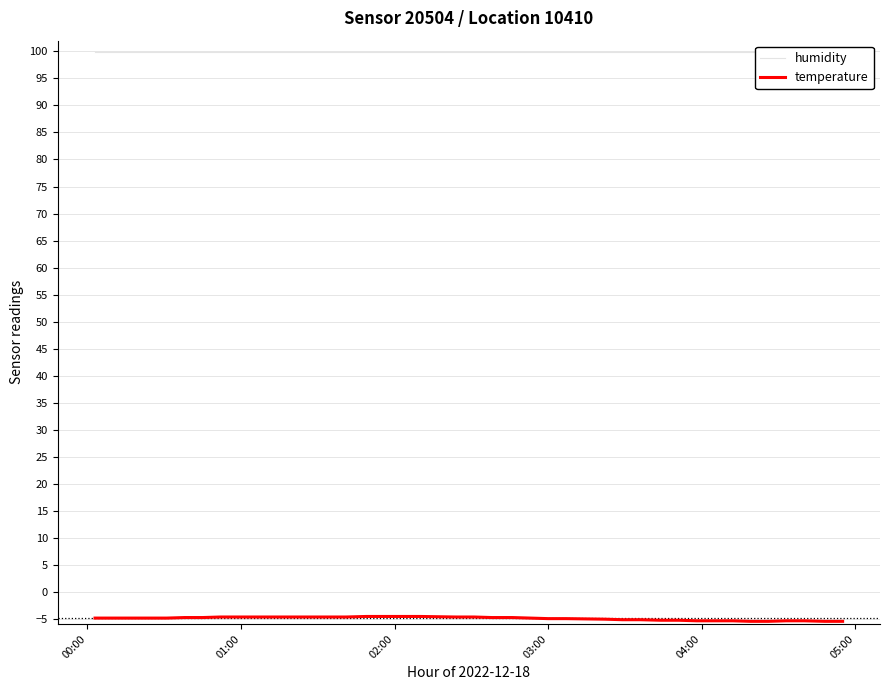

What are all the series names shown in the legend?

humidity, temperature